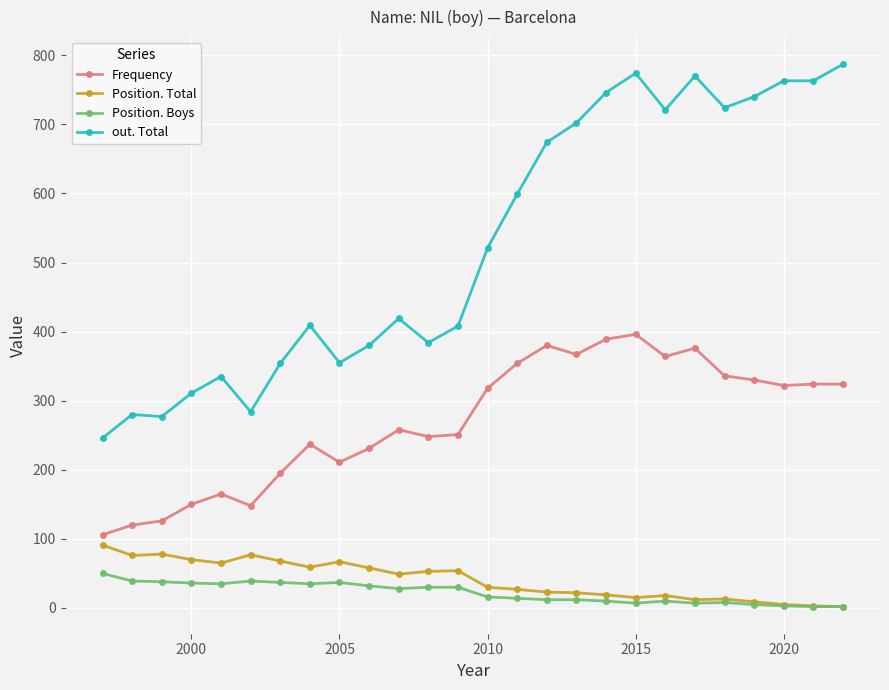

How many categories are shown in the chart?

26